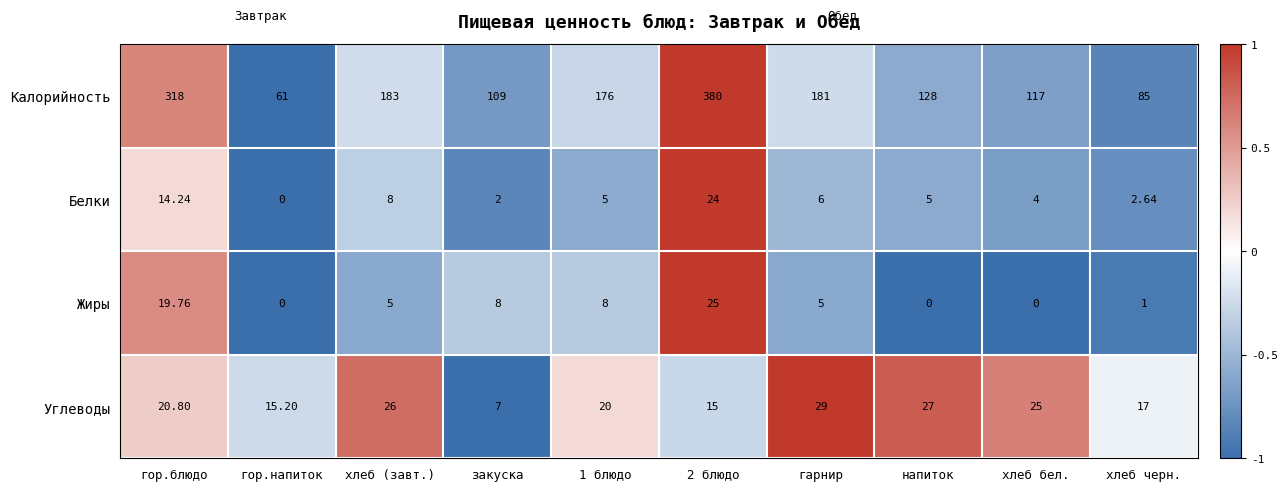

Rank the series by their maximum value, from highest to lowest.

Калорийность, Углеводы, Жиры, Белки